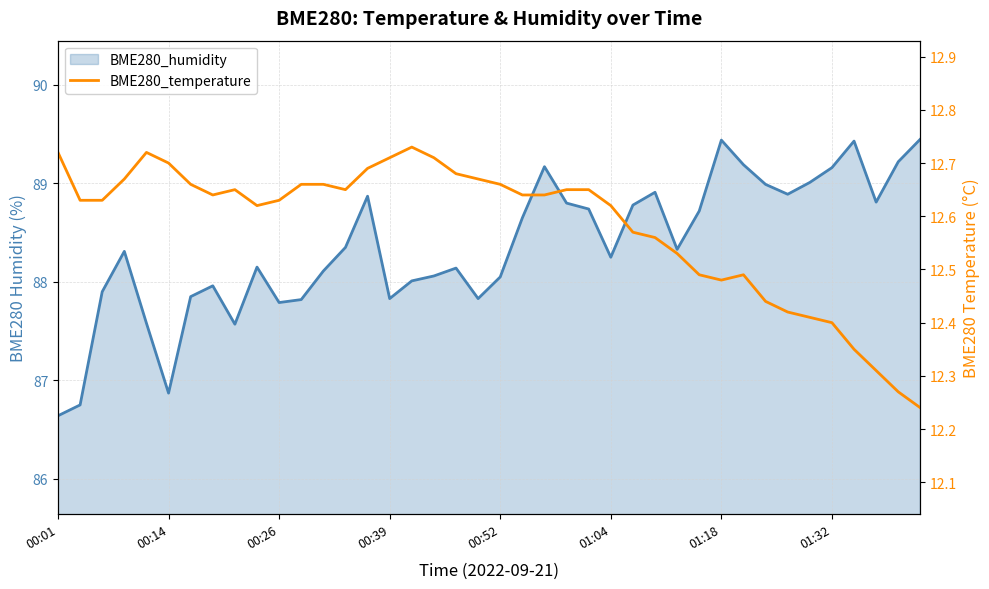

What is the difference between the maximum and minimum values in the BME280_humidity series?

2.8